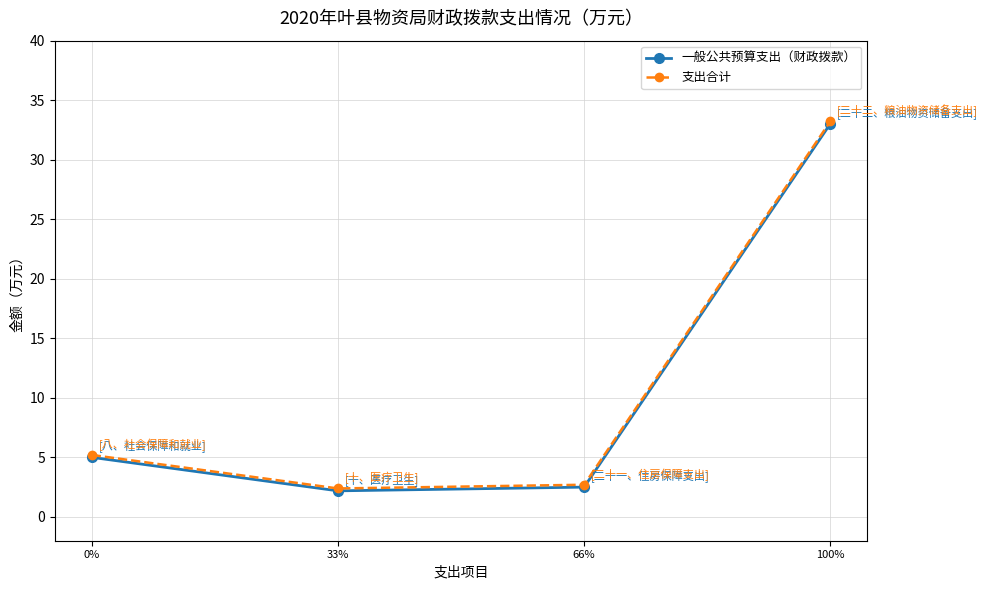

What is the value of the 一般公共预算支出（财政拨款） point at the 3rd from the left?

2.5